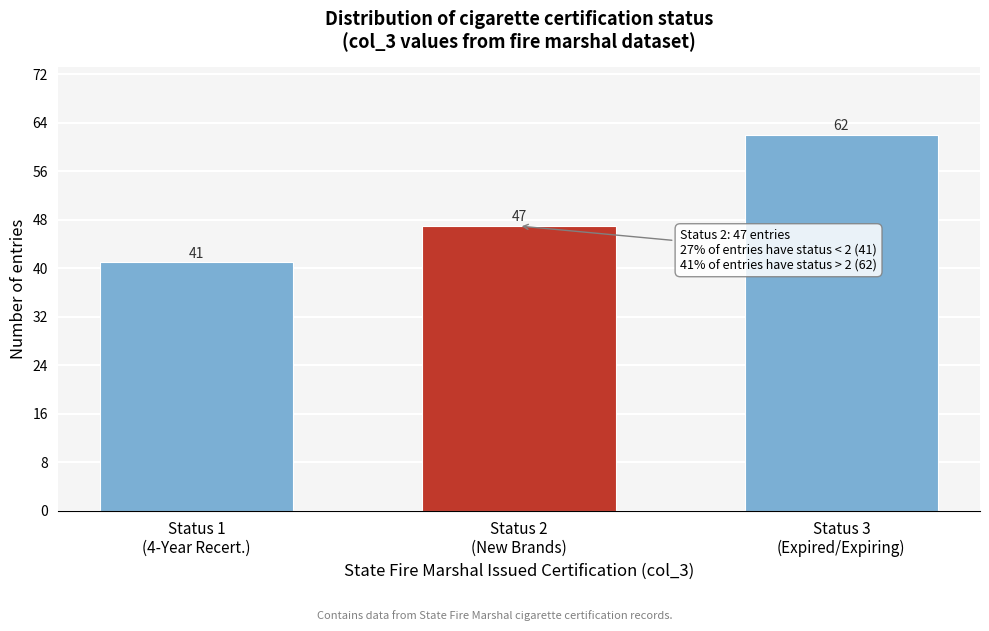

Reading right to left, what are all the values shown in this chart?

62	47	41